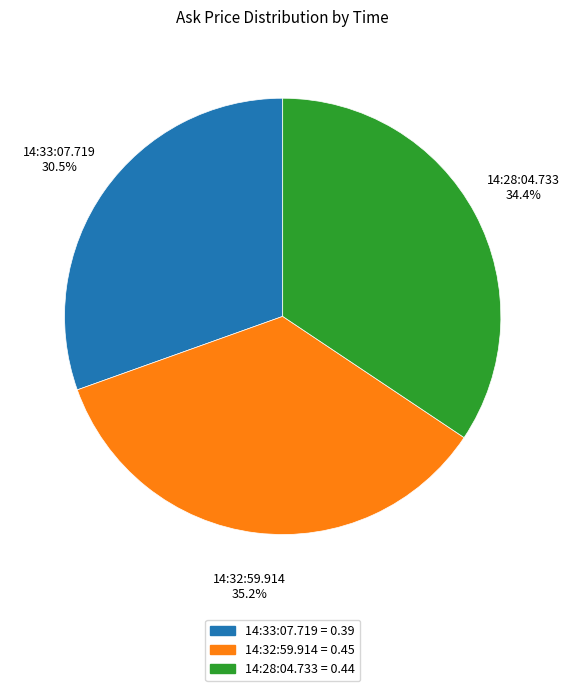

True or false: 14:33:07.719 accounts for 18% of the total.

False